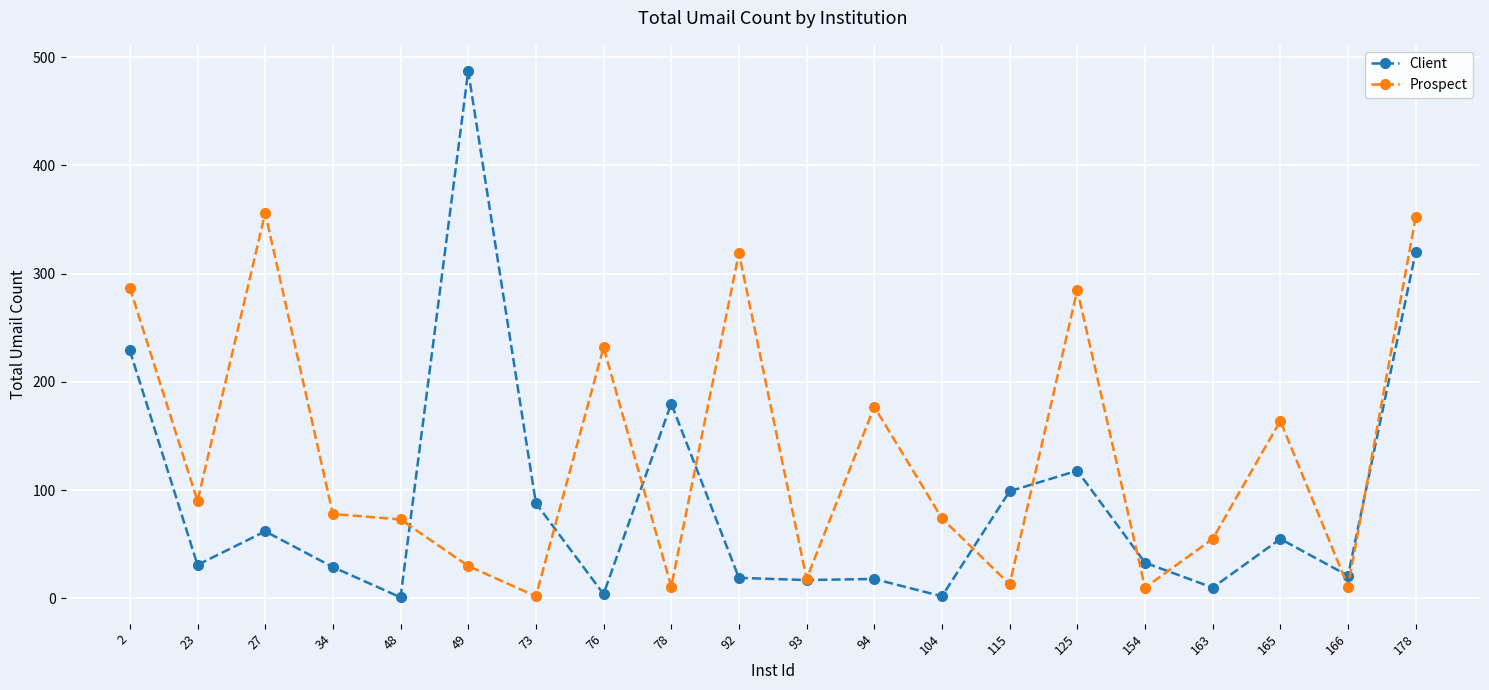

What is the average value of the Client series?

91